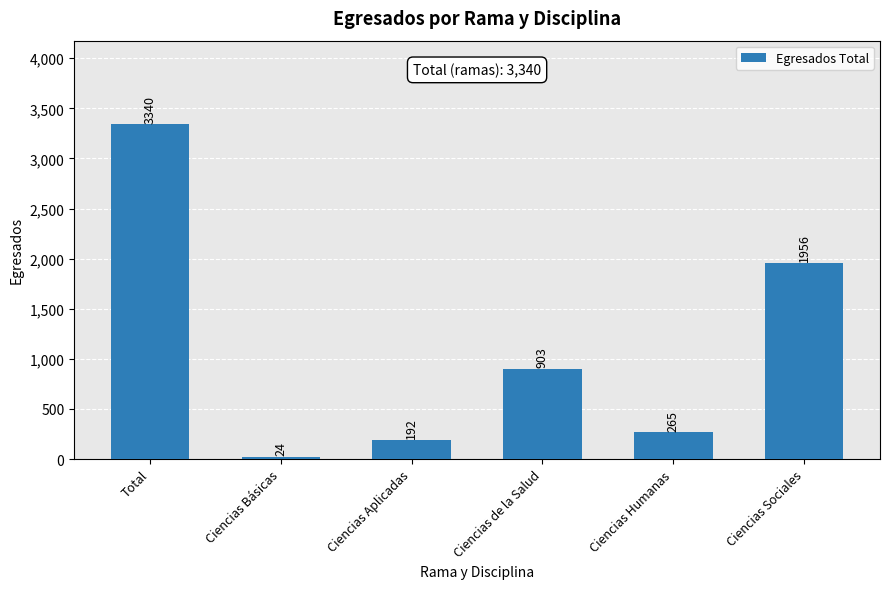

Which label corresponds to the largest value in the chart?

Total